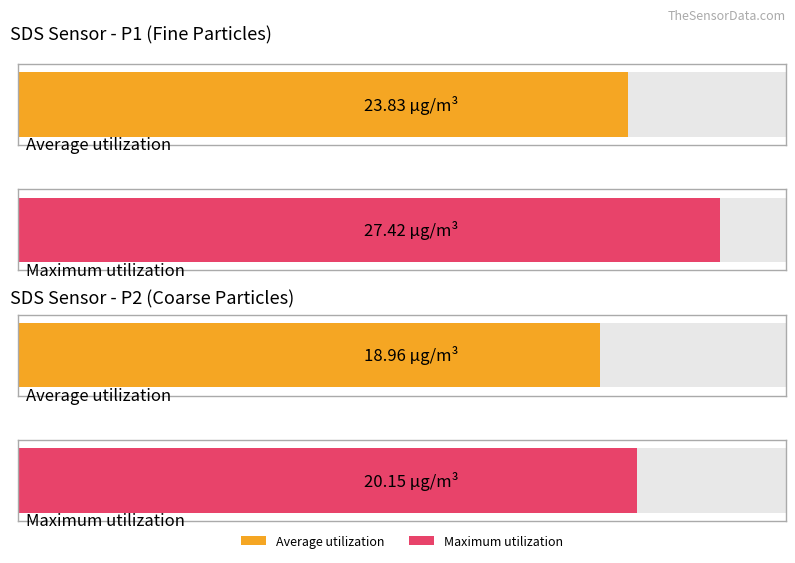

What is the greatest value displayed?

27.4